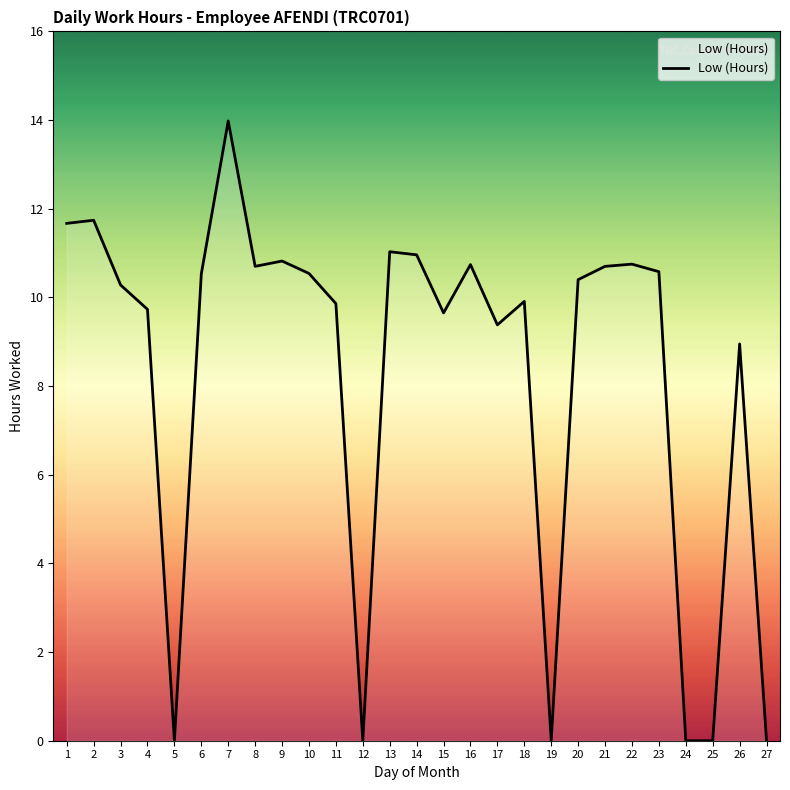

What is the greatest value displayed?

14.0